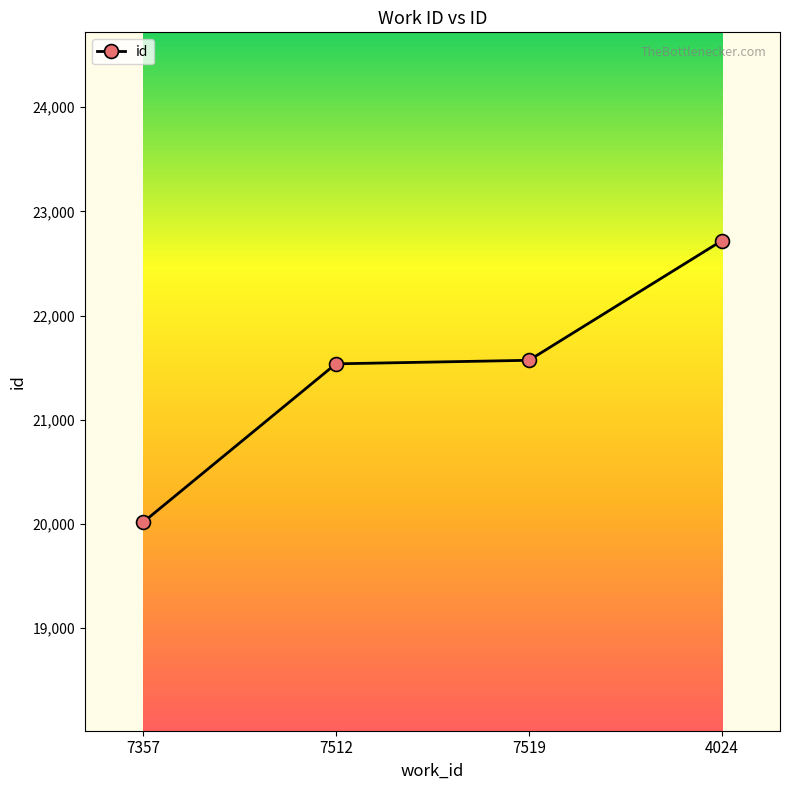

What is the label of the 1st point from the right?

4024